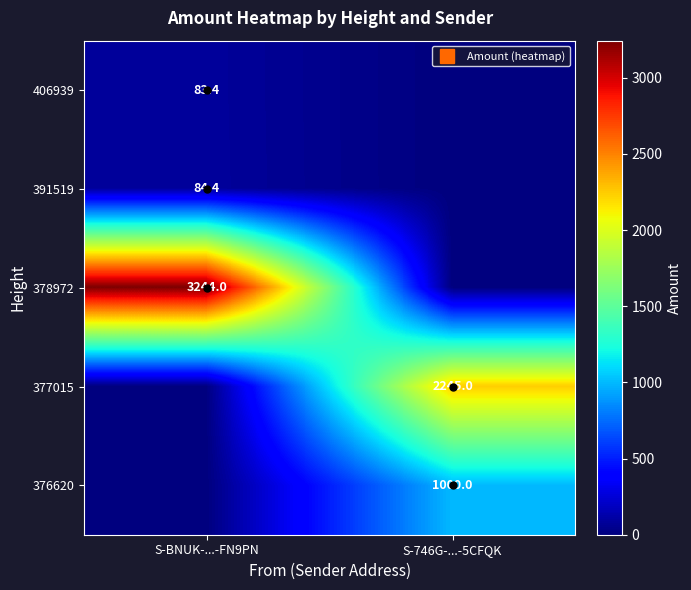

True or false: 376620 has a value of 1000.0 at S-746G-...-5CFQK.

True